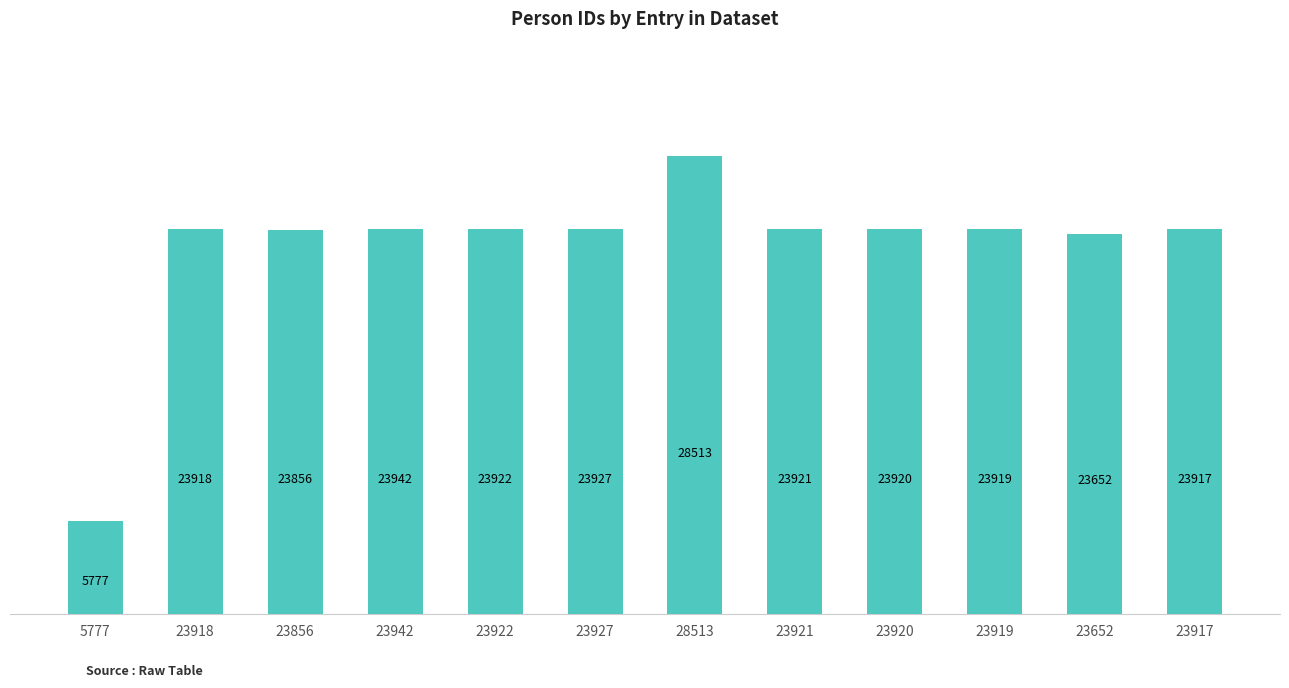

What is the maximum value shown in the chart?

28513